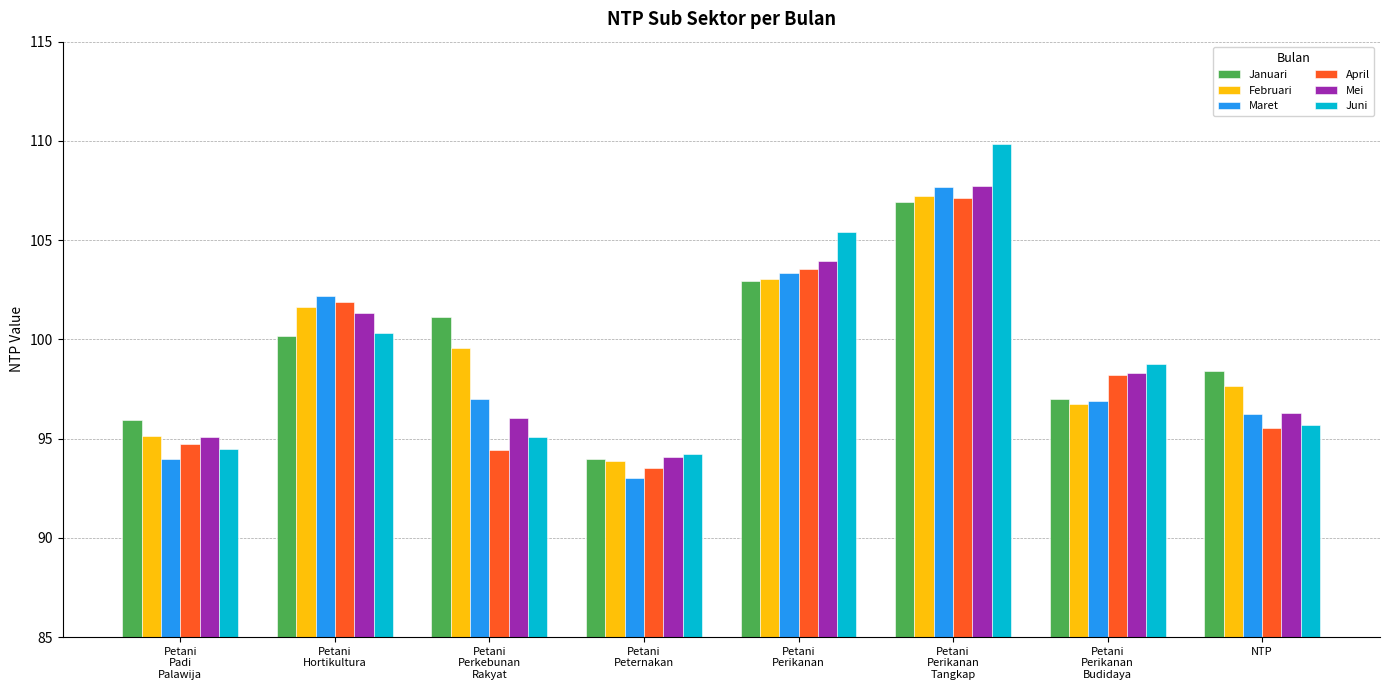

At which category is the sum across all series the highest?

Petani
Perikanan
Tangkap